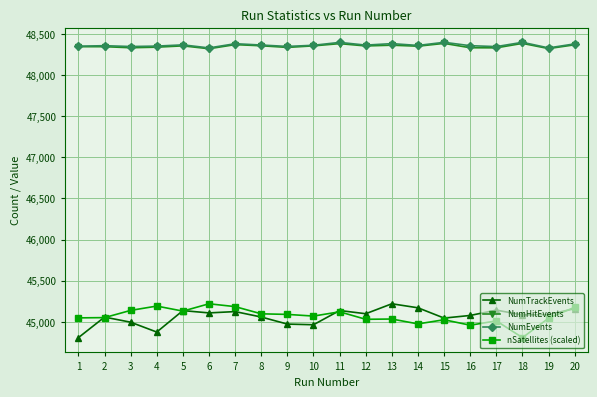

At which label does nSatellites (scaled) first exceed 45069?

3